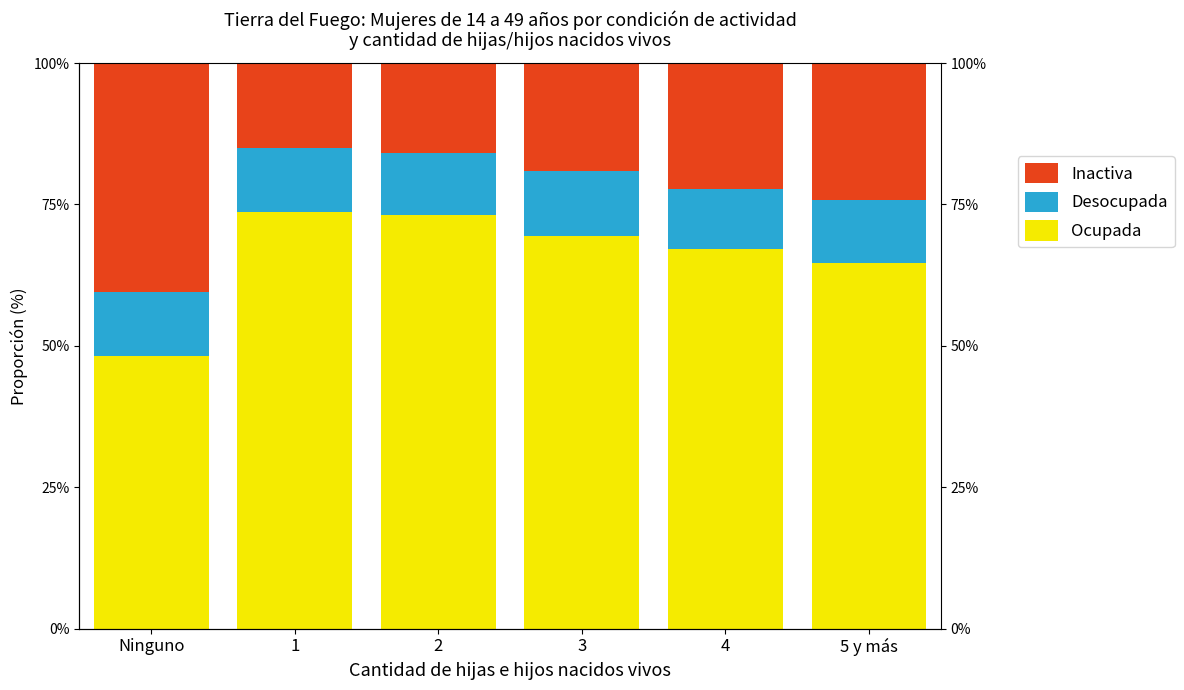

Rank the categories by Inactiva value from highest to lowest.

Ninguno, 5 y más, 4, 3, 2, 1